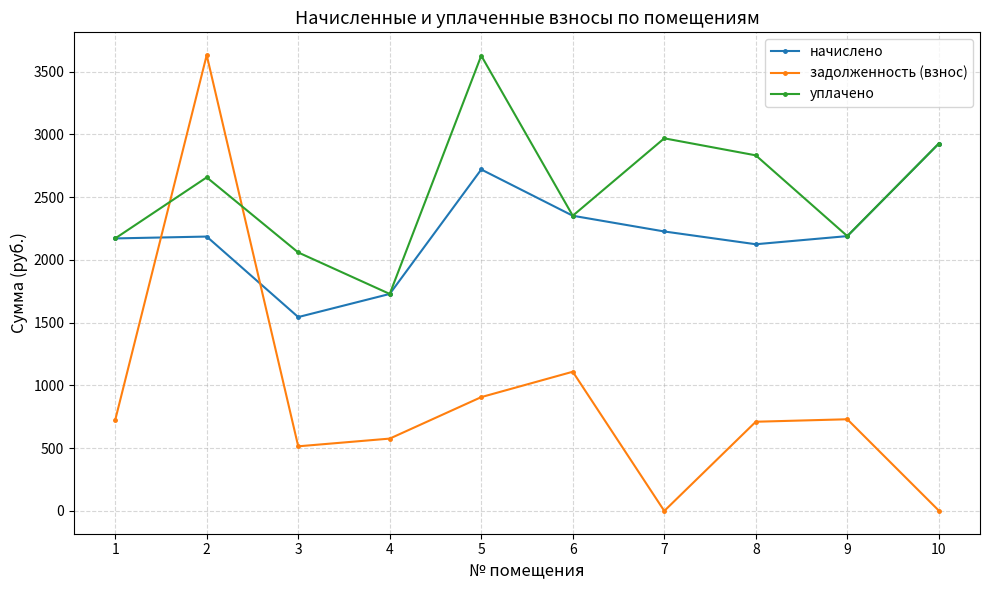

What is the highest value of the начислено series?

2927.5